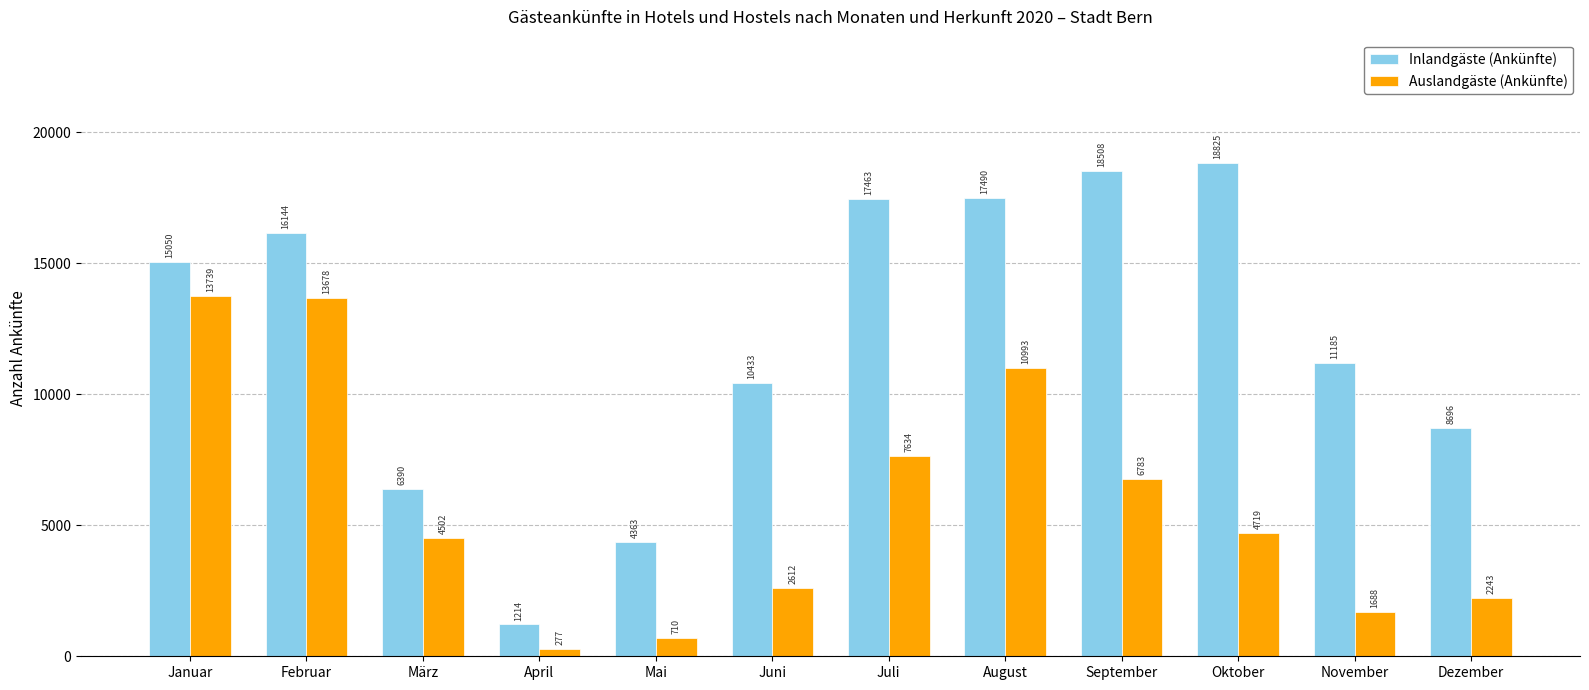

At Juni, list the series in order from smallest to largest.

Auslandgäste (Ankünfte), Inlandgäste (Ankünfte)